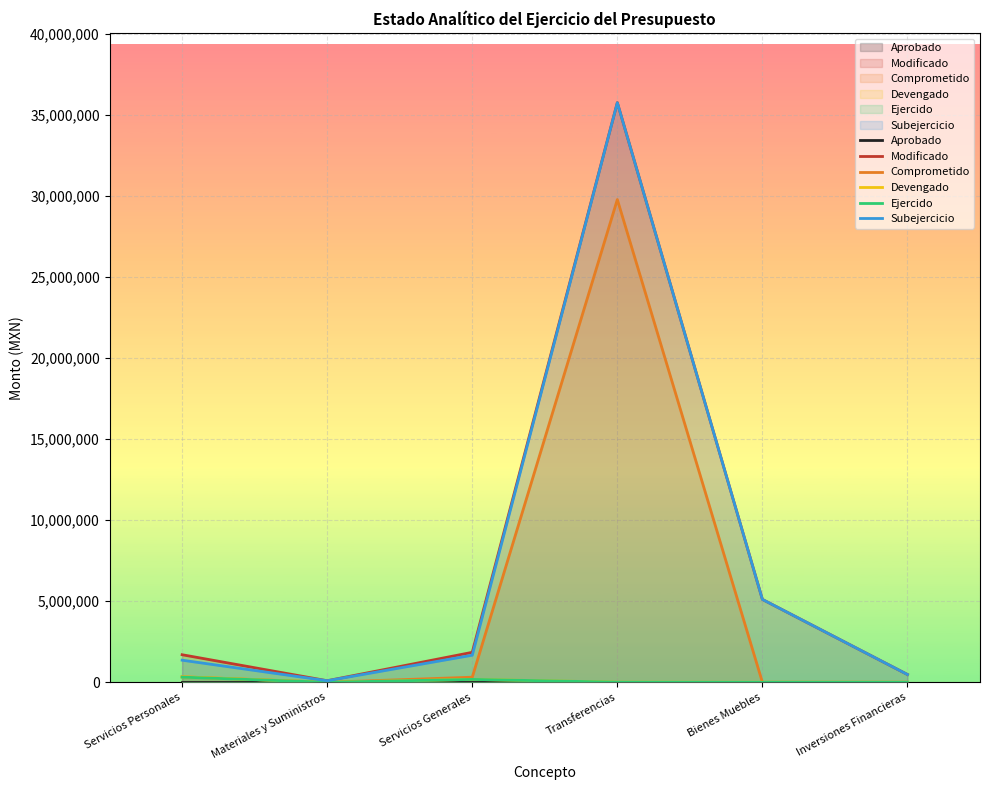

What is the label of the 3rd point from the left?

Servicios Generales